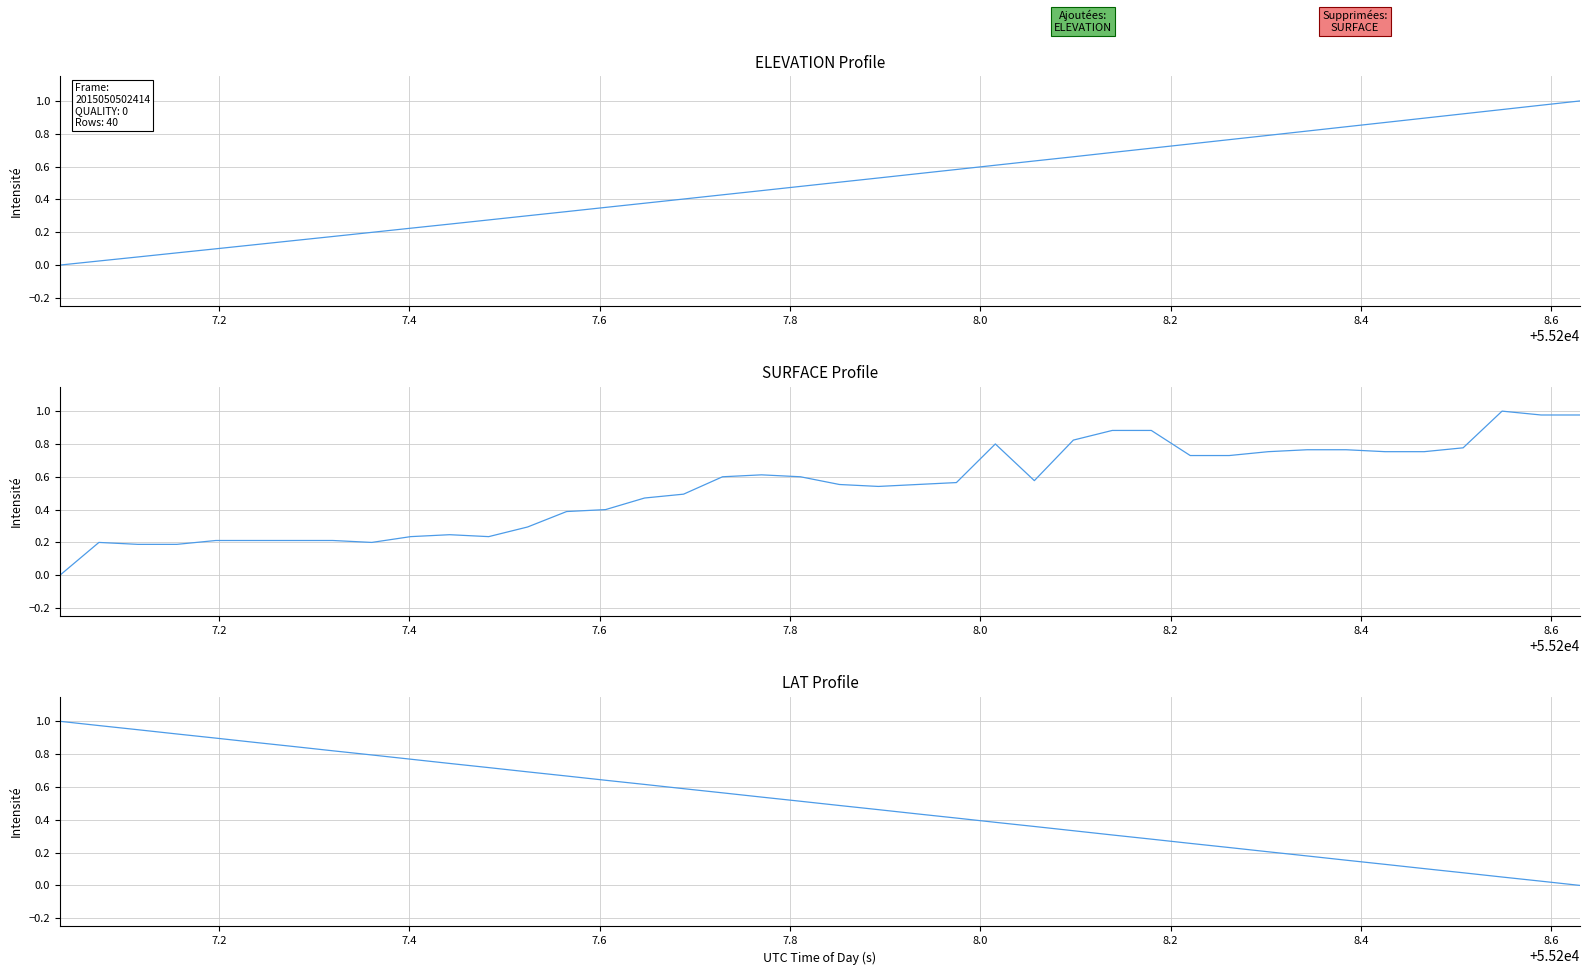

Which series has the largest total across all categories?

SURFACE